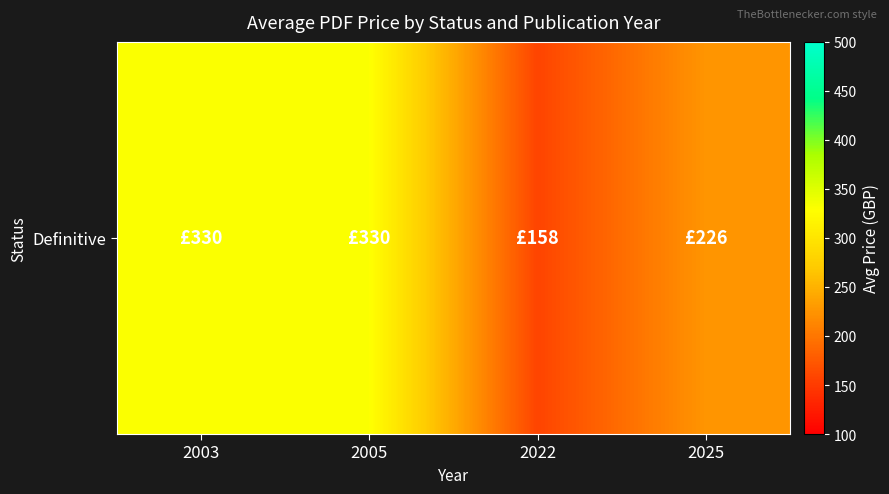

Reading left to right, extract all data points from this chart.

2003=330	2005=330	2022=158	2025=226